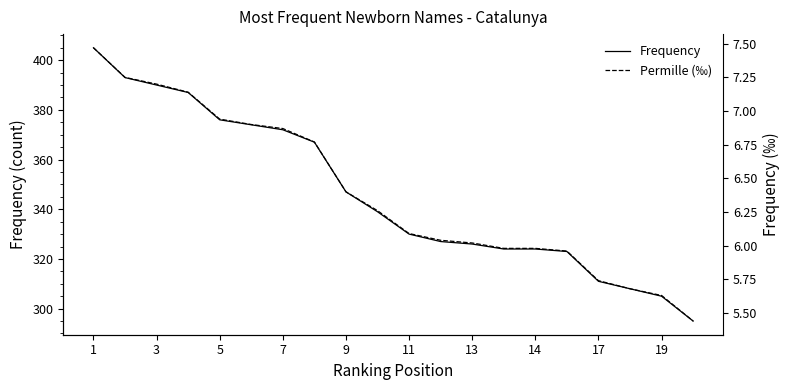

Reading left to right, what are all the values shown in this chart?

Frequency: 405.0	393.0	390.0	387.0	376.0	374.0	372.0	367.0	347.0	339.0	330.0	327.0	326.0	324.0	324.0	323.0	311.0	308.0	305.0	295.0
Permille (‰): 7.5	7.2	7.2	7.1	6.9	6.9	6.9	6.8	6.4	6.3	6.1	6.0	6.0	6.0	6.0	6.0	5.7	5.7	5.6	5.4